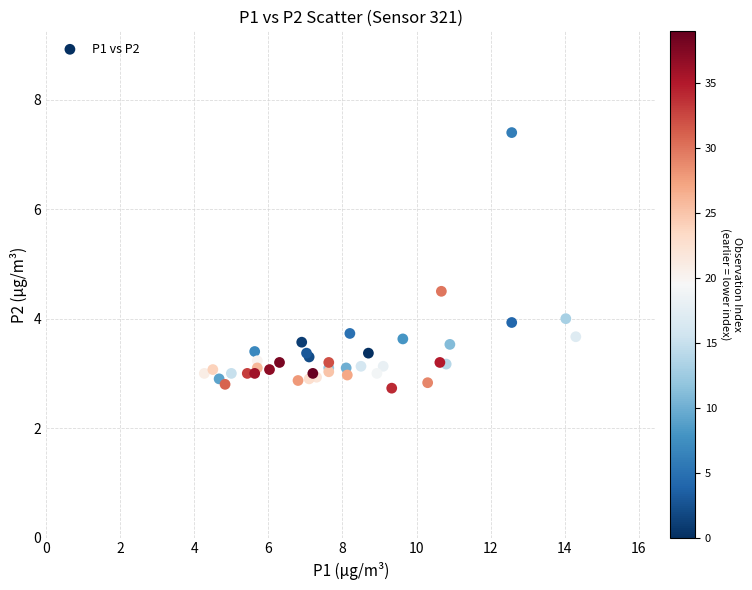

What Y value in the scatter plot is closest to 5?

4.5